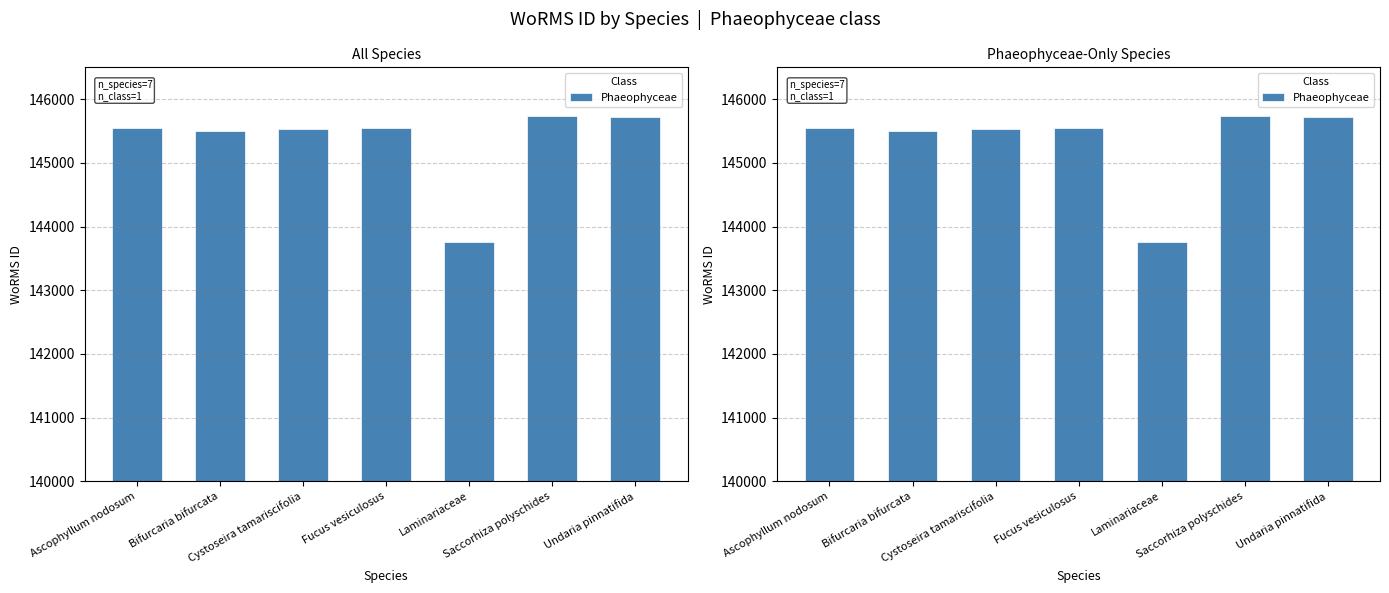

What is the minimum value shown in the chart?

143755